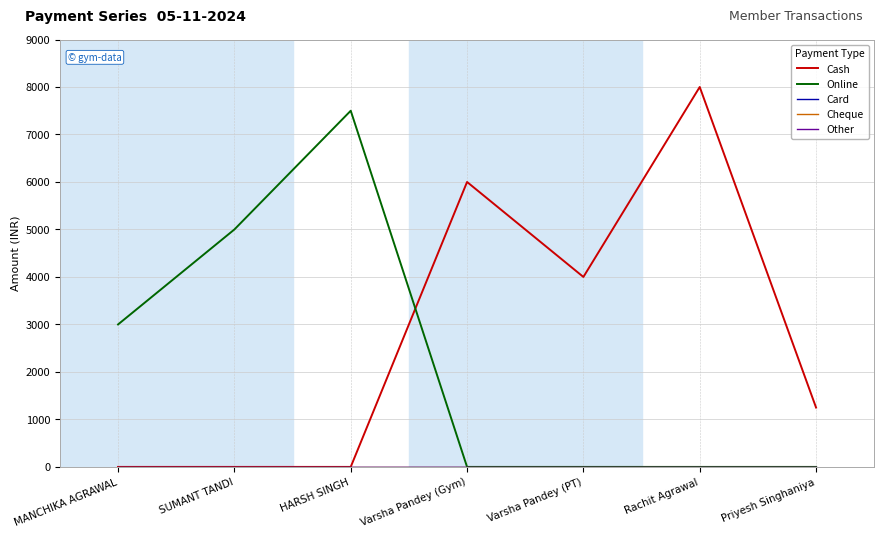

Is this an area chart (filled region under the line)?

No